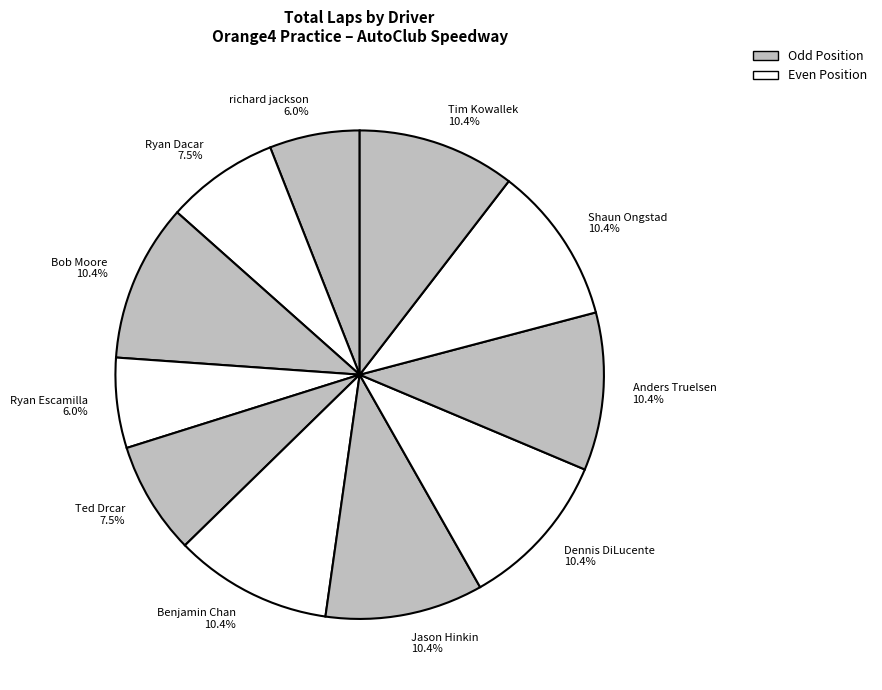

To the nearest percent, what is the average slice percentage?

9%